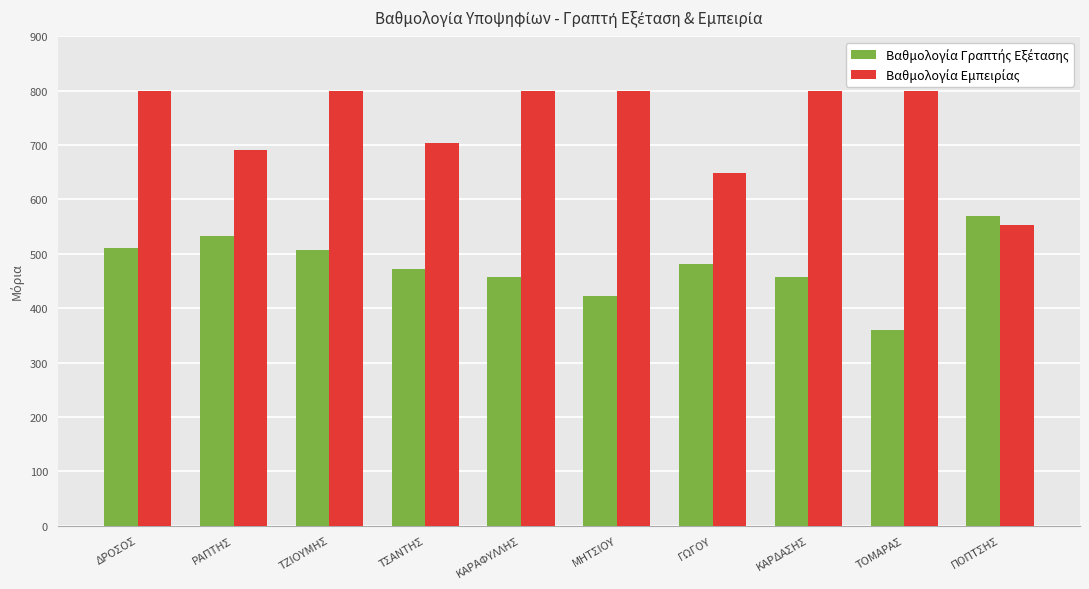

Which label corresponds to the smallest value in the chart?

ΤΟΜΑΡΑΣ